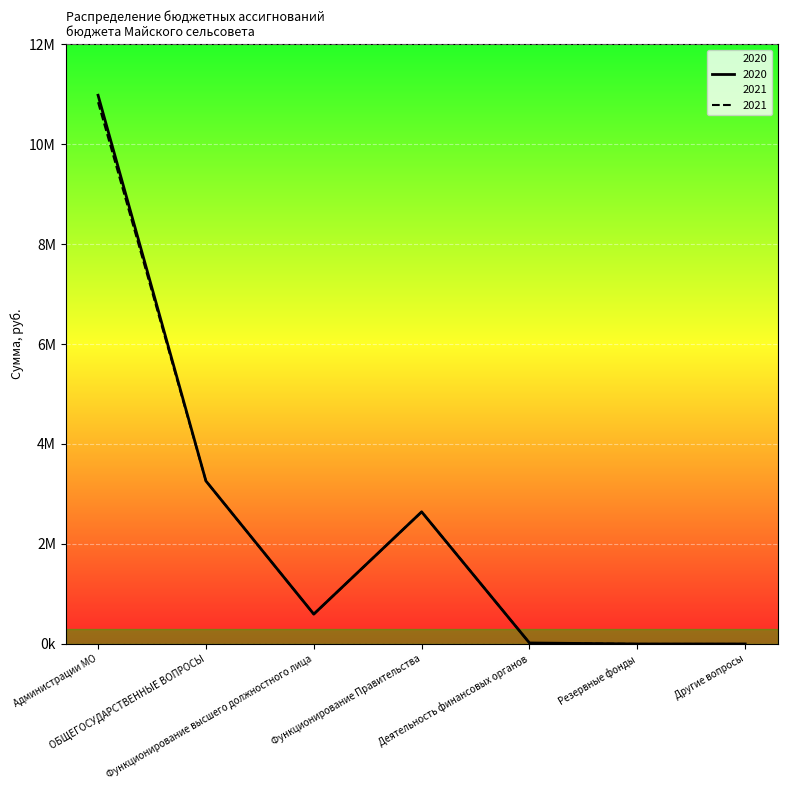

What is the difference between the 2021 values at Другие вопросы and Функционирование Правительства?

2643000